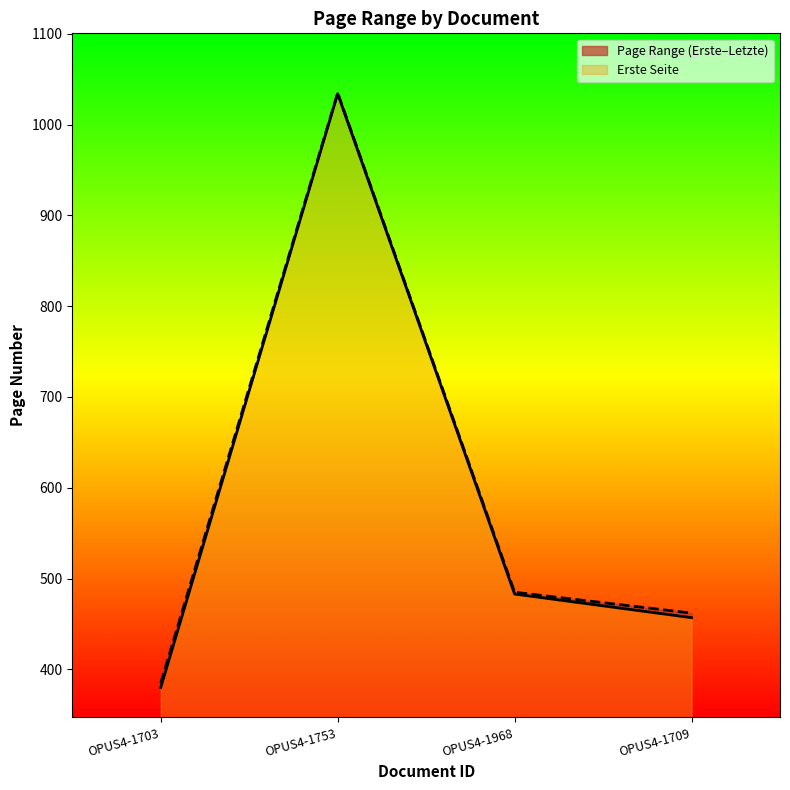

Rank the series at OPUS4-1753 from lowest to highest value.

Erste Seite, Letzte Seite